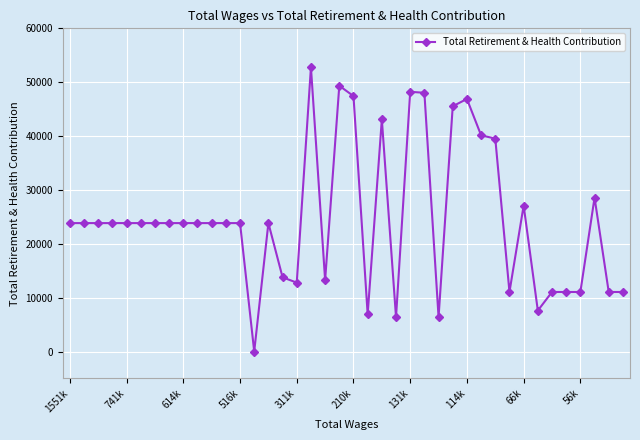

True or false: the data has more than 0 interior local peaks.

True